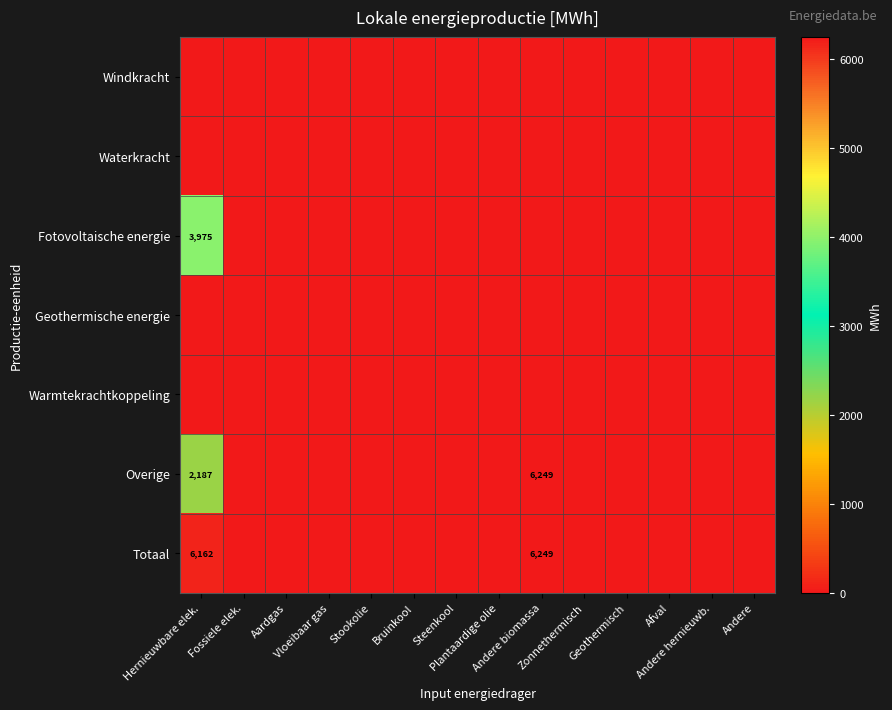

How many positive values does the Fotovoltaische energie series have?

1